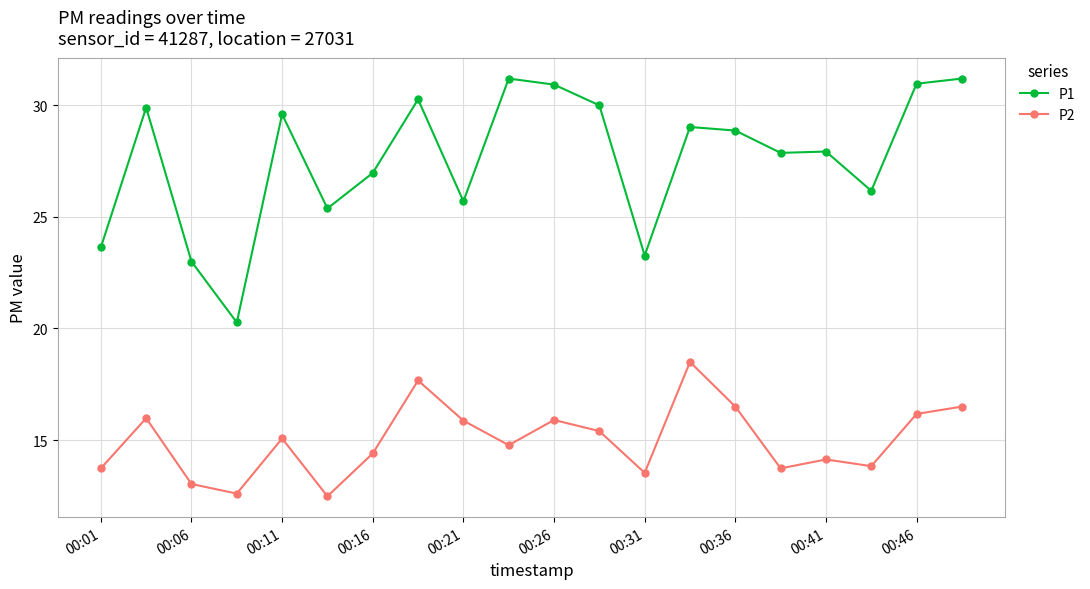

At how many categories does at least one series exceed 26?

14